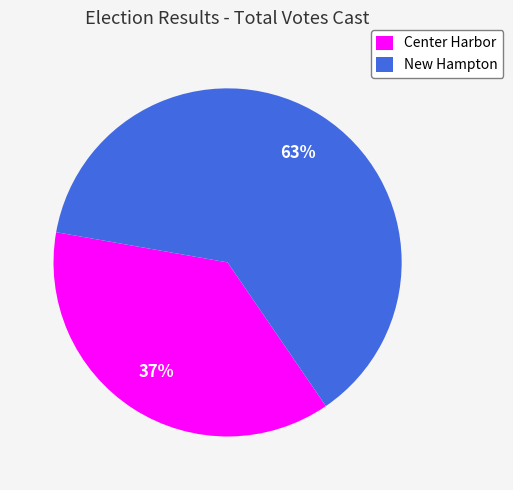

True or false: New Hampton accounts for 63% of the total.

True